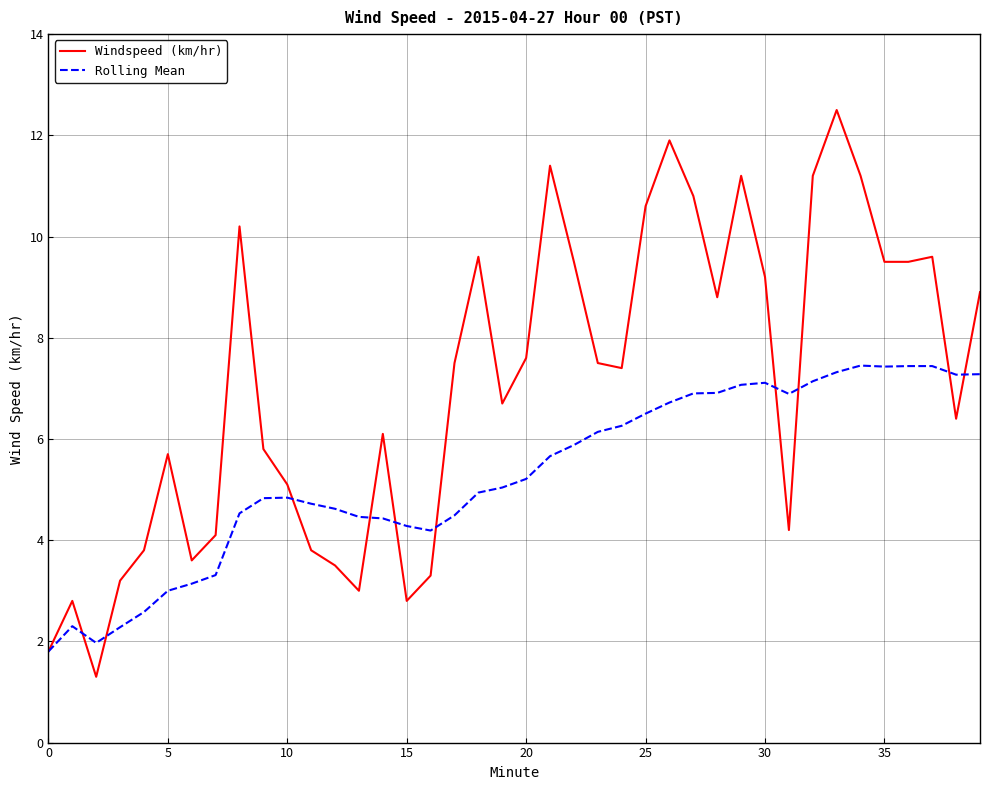

Rank the series by their average value, from lowest to highest.

Rolling Mean, Windspeed (km/hr)